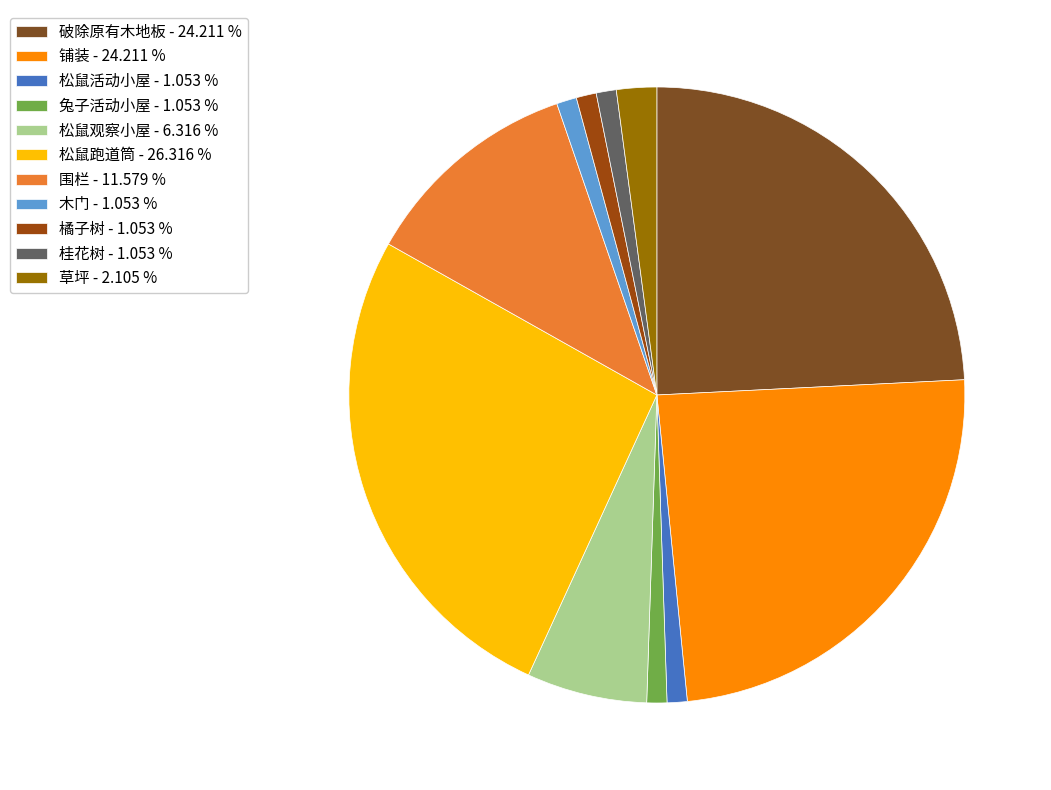

How many slices are in this pie chart?

11